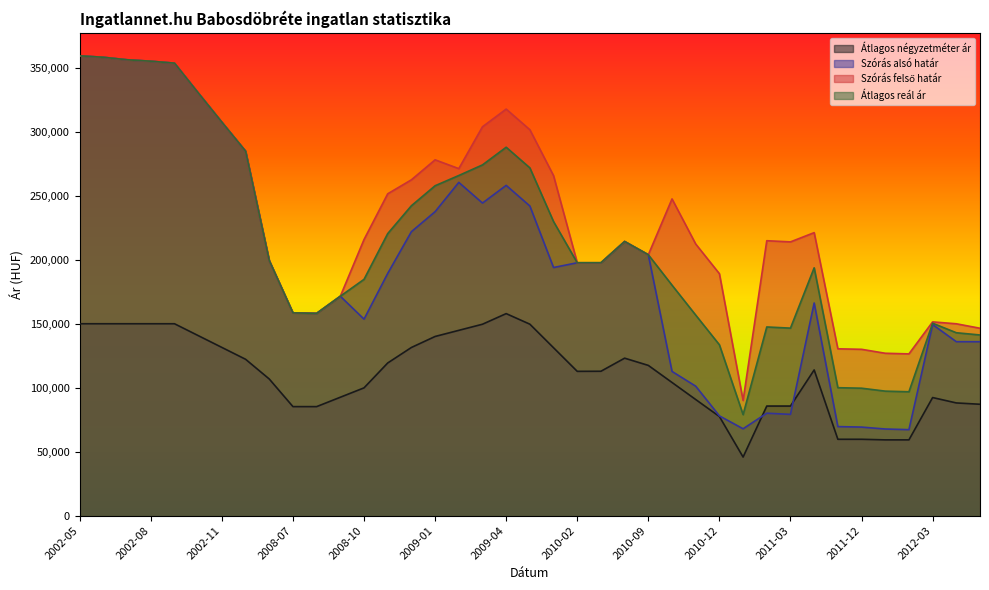

Is it true that Szórás felső határ equals 45408 at 2012-04?

False